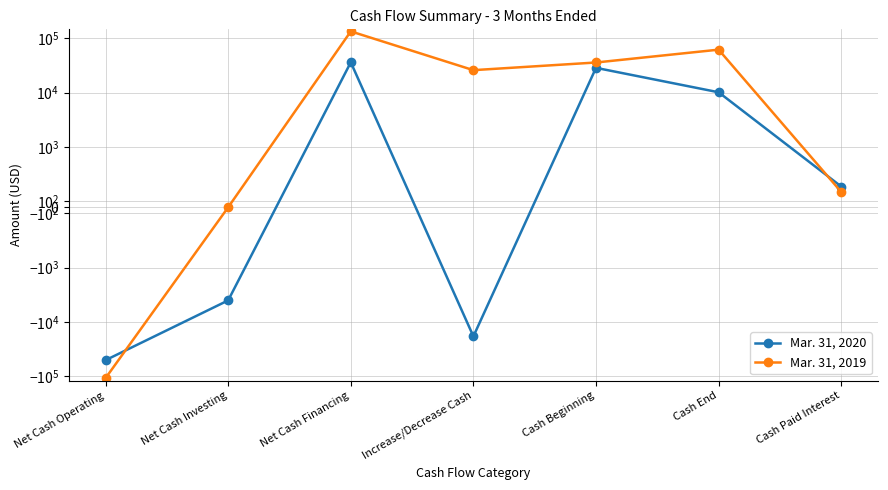

What is the sum of all Mar. 31, 2020 values?

2230